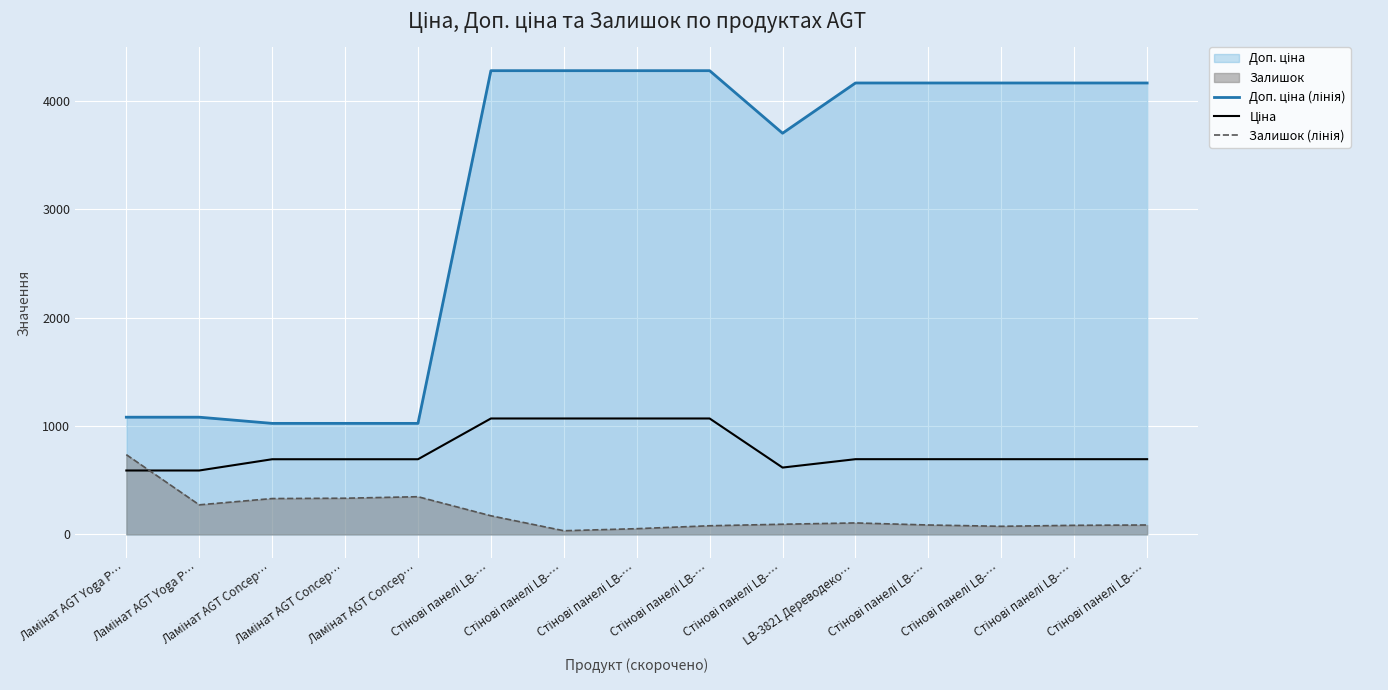

Reading left to right, what are all the values shown in this chart?

Доп. ціна (лінія): Ламінат AGT Yoga P…=1081.7	Ламінат AGT Yoga P…=1081.7	Ламінат AGT Concep…=1024.6	Ламінат AGT Concep…=1024.6	Ламінат AGT Concep…=1024.6	Стінові панелі LB-…=4279.1	Стінові панелі LB-…=4279.1	Стінові панелі LB-…=4279.1	Стінові панелі LB-…=4279.1	Стінові панелі LB-…=3701.9	LB-3821 Дереводеко…=4165.6	Стінові панелі LB-…=4165.6	Стінові панелі LB-…=4165.6	Стінові панелі LB-…=4165.6	Стінові панелі LB-…=4165.6
Ціна: Ламінат AGT Yoga P…=589.9	Ламінат AGT Yoga P…=589.9	Ламінат AGT Concep…=693.7	Ламінат AGT Concep…=693.7	Ламінат AGT Concep…=693.7	Стінові панелі LB-…=1069.8	Стінові панелі LB-…=1069.8	Стінові панелі LB-…=1069.8	Стінові панелі LB-…=1069.8	Стінові панелі LB-…=617.0	LB-3821 Дереводеко…=694.3	Стінові панелі LB-…=694.3	Стінові панелі LB-…=694.3	Стінові панелі LB-…=694.3	Стінові панелі LB-…=694.3
Залишок (лінія): Ламінат AGT Yoga P…=736.0	Ламінат AGT Yoga P…=273.0	Ламінат AGT Concep…=331.0	Ламінат AGT Concep…=334.0	Ламінат AGT Concep…=348.0	Стінові панелі LB-…=172.0	Стінові панелі LB-…=34.0	Стінові панелі LB-…=53.0	Стінові панелі LB-…=80.0	Стінові панелі LB-…=94.0	LB-3821 Дереводеко…=106.0	Стінові панелі LB-…=87.0	Стінові панелі LB-…=75.0	Стінові панелі LB-…=84.0	Стінові панелі LB-…=87.0